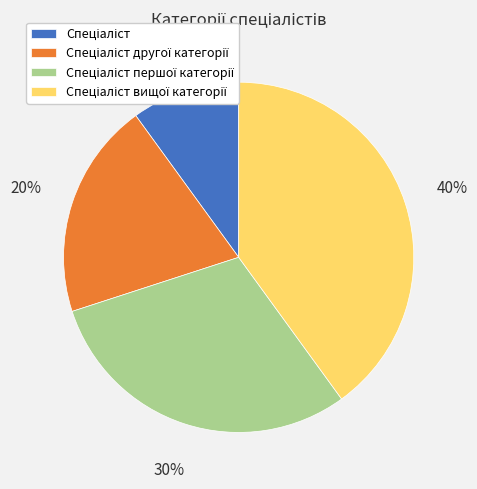

To the nearest percent, what is the difference between the largest and smallest slice percentages?

30%